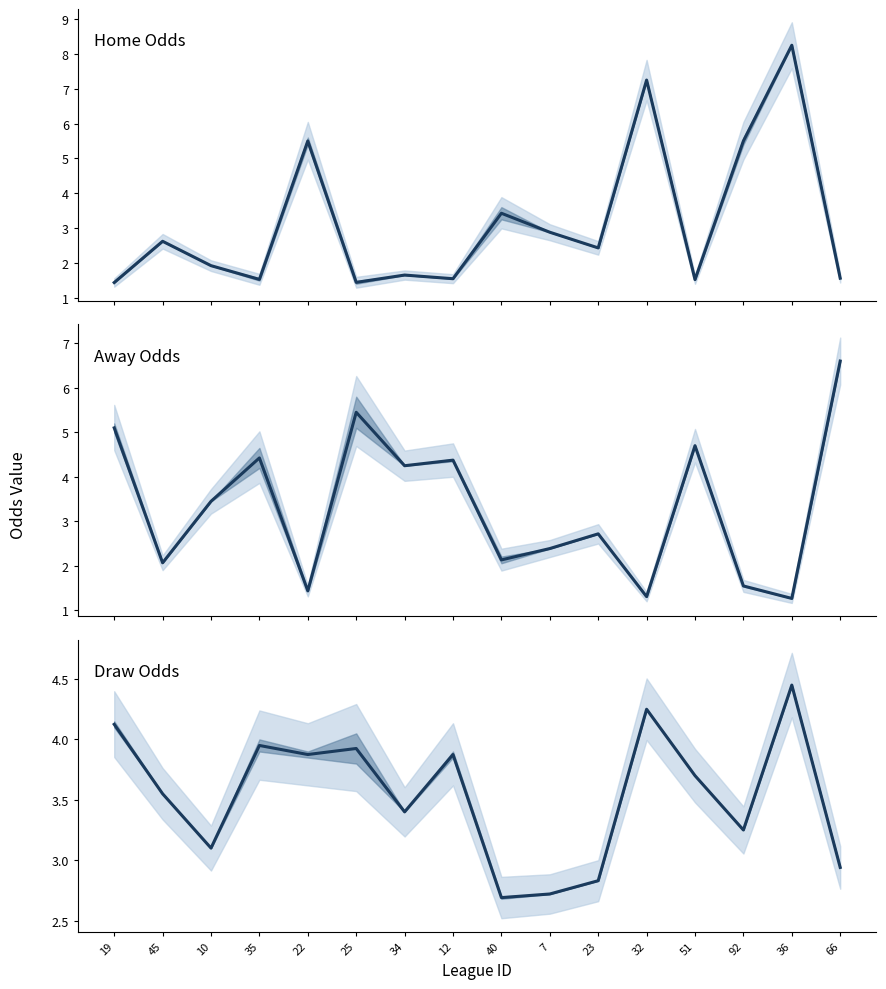

What are all the series names shown in the legend?

Home Odds, Away Odds, Draw Odds